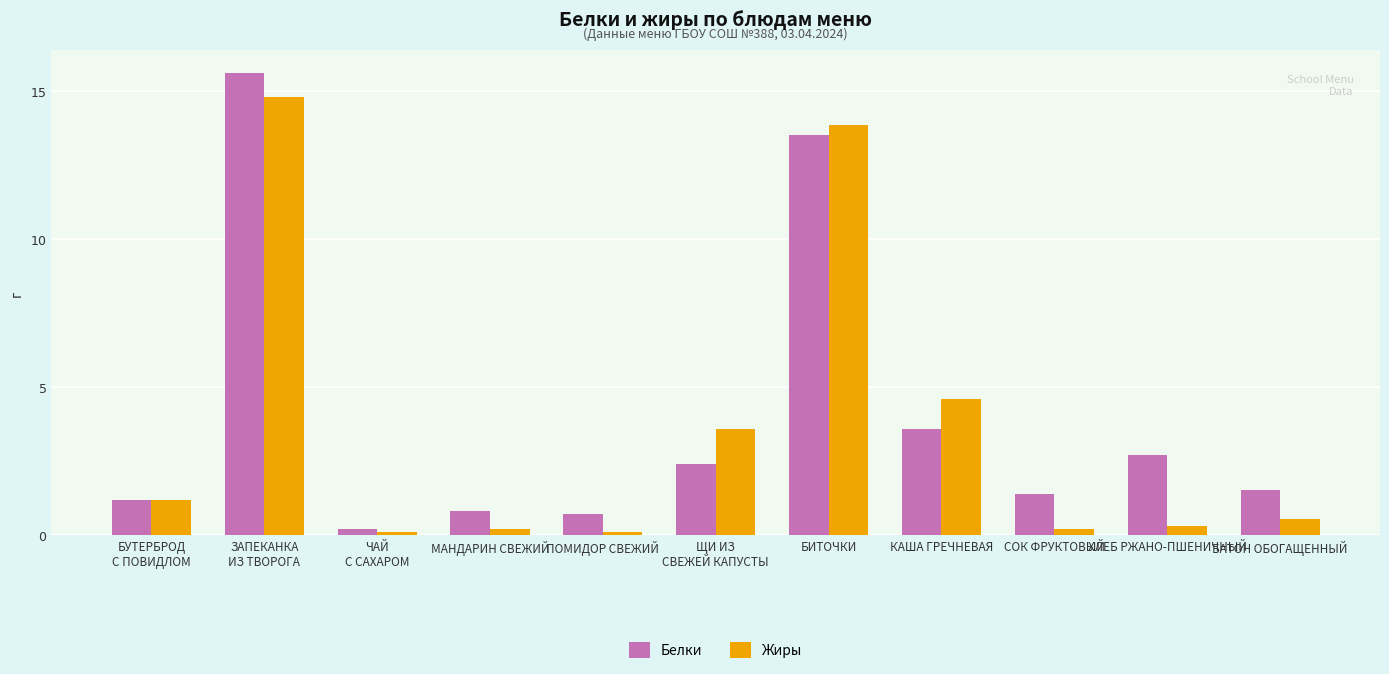

What is the difference between the second highest and minimum values in the Белки series?

13.3